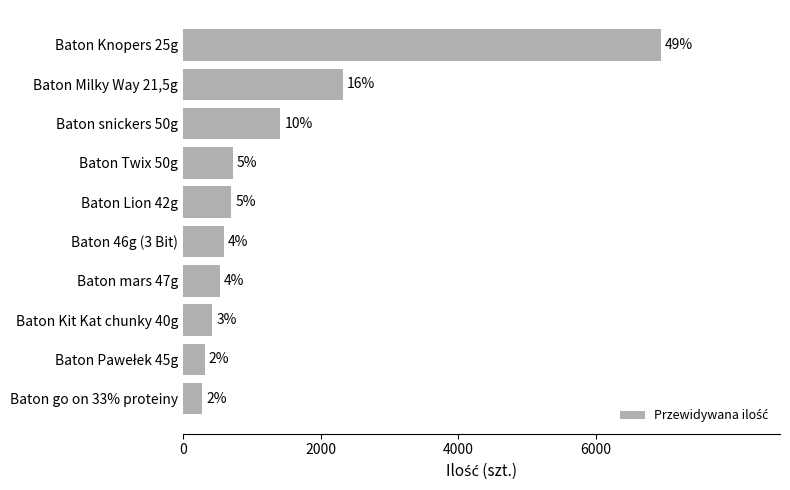

What is the maximum value shown in the chart?

6942